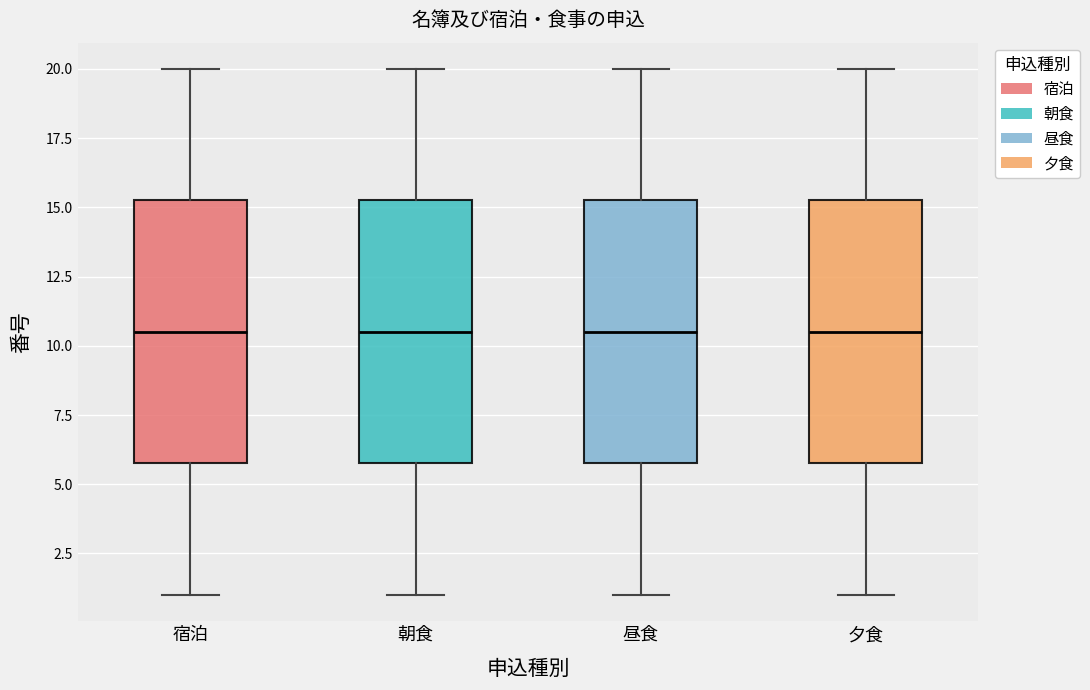

Reading left to right, transcribe this box plot: for each box, give where its median line is, the range the box spans, and where its two whiskers end, as read against the y-axis. The values are not printed on the chart, so give them approximately, as read against the axis.

宿泊: median 10.5, box 6.0 to 15.5, whiskers 1.0 to 20.0
朝食: median 10.5, box 6.0 to 15.5, whiskers 1.0 to 20.0
昼食: median 10.5, box 6.0 to 15.5, whiskers 1.0 to 20.0
夕食: median 10.5, box 6.0 to 15.5, whiskers 1.0 to 20.0